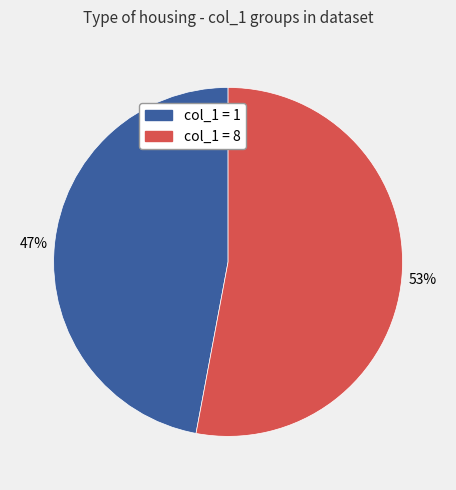

To the nearest percent, what is the difference between the largest and smallest slice percentages?

6%